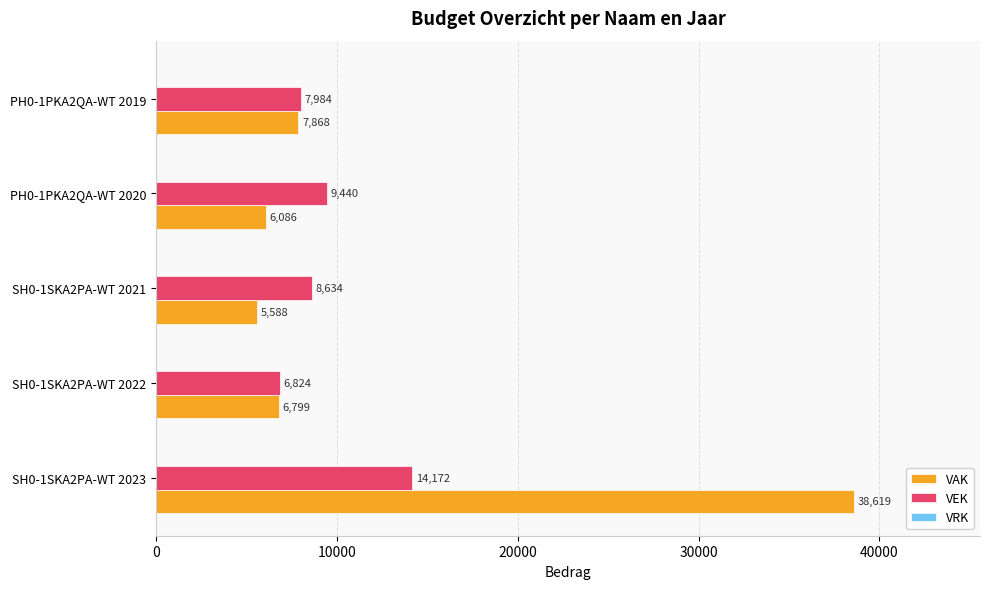

What is the difference between the maximum and second lowest values in the VAK series?

32533